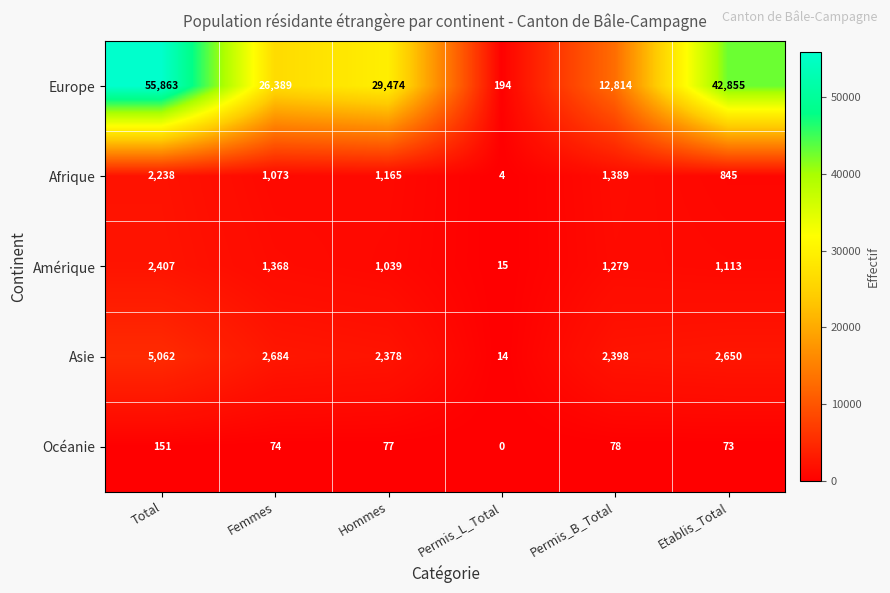

How many values in the Océanie series are below 77?

3